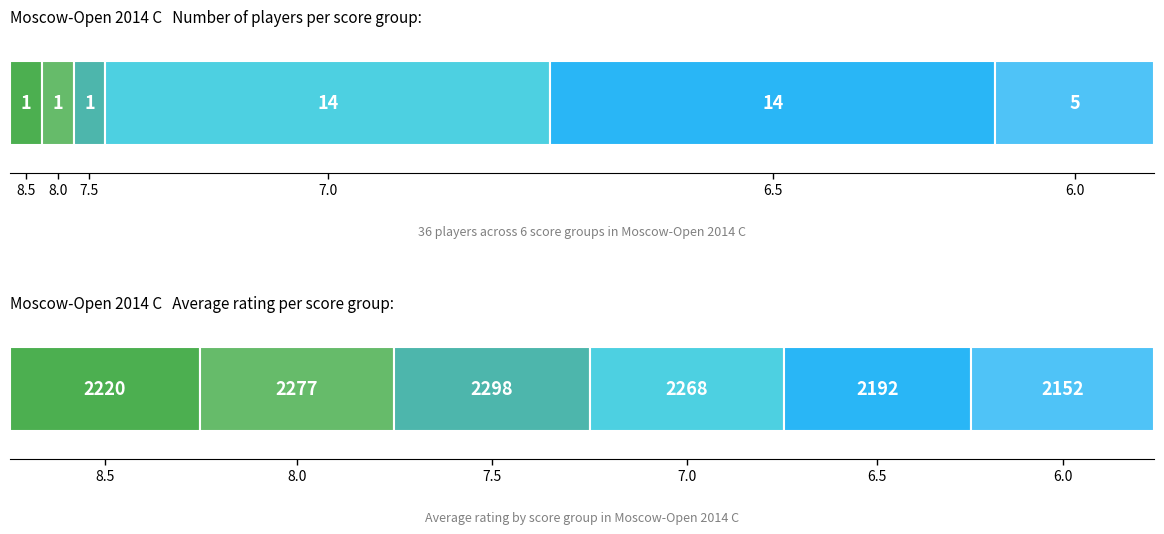

What is the change in value from 7.0 to 6.0?

-9